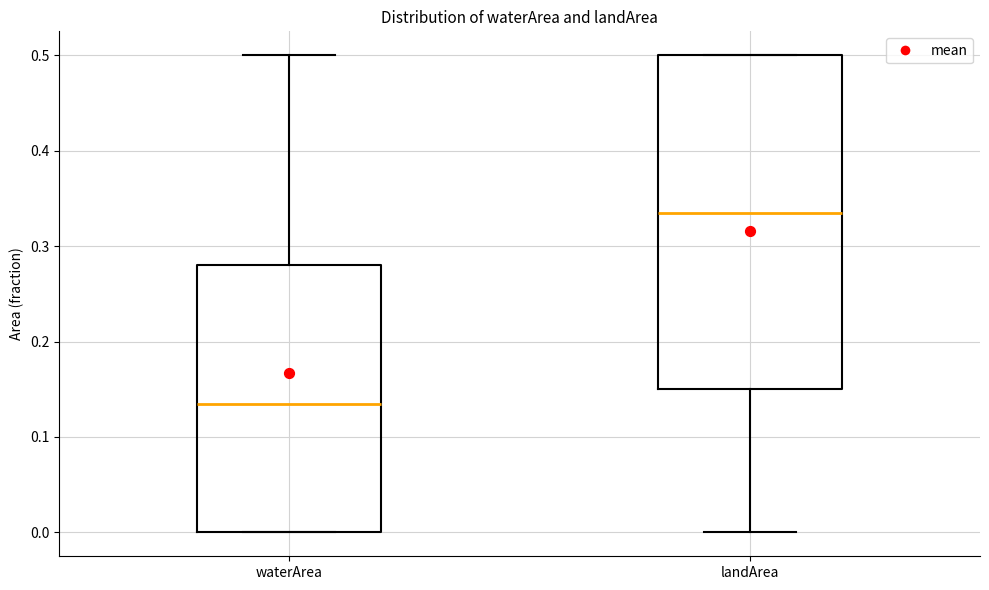

Comparing the boxes themselves (not the whiskers), which one is the tallest?

landArea